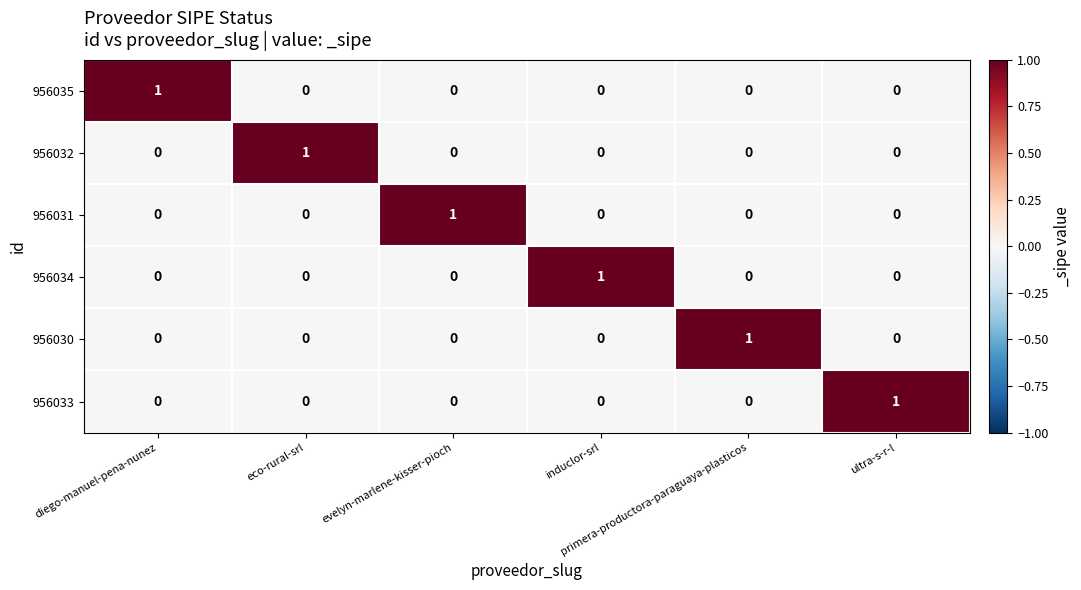

At how many categories does at least one series exceed 0?

6